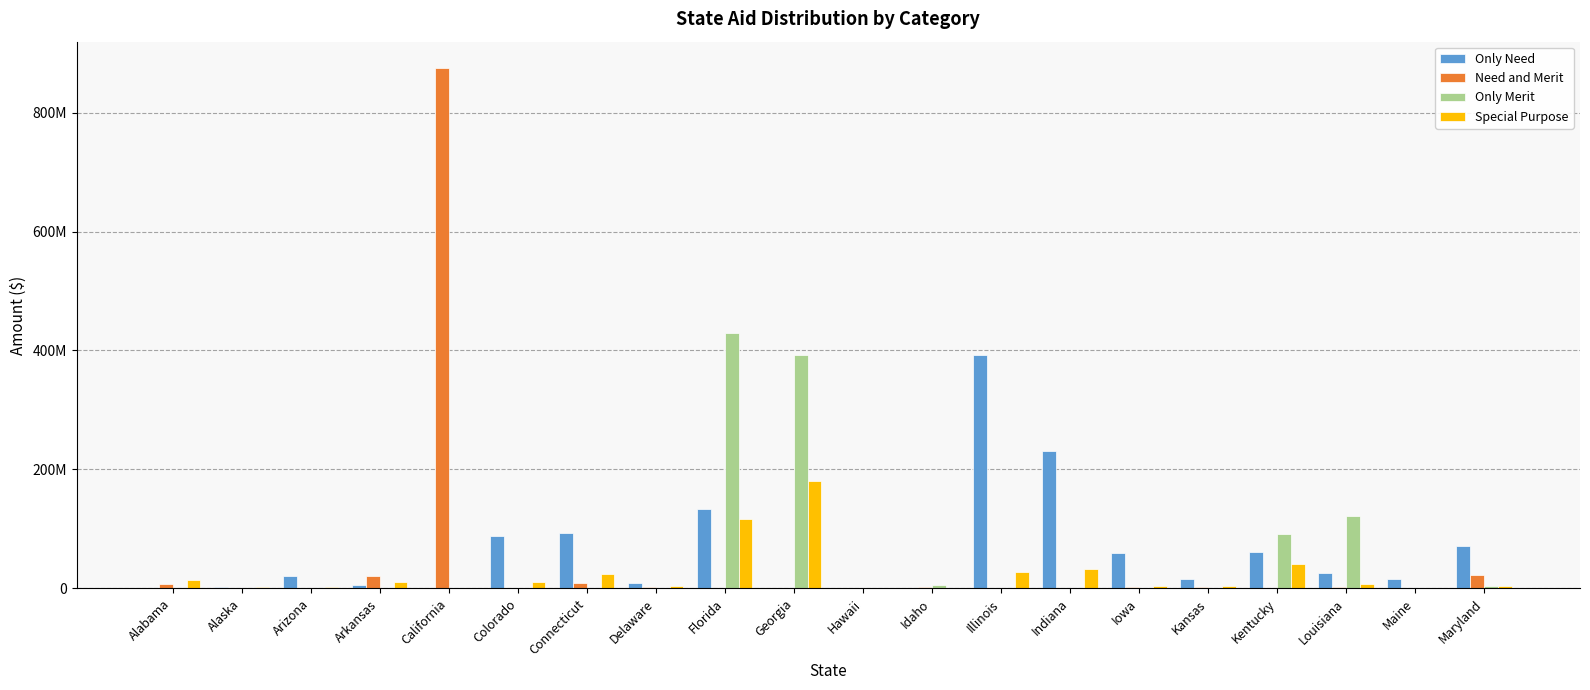

At Alabama, list the series in order from smallest to largest.

Only Need, Only Merit, Need and Merit, Special Purpose